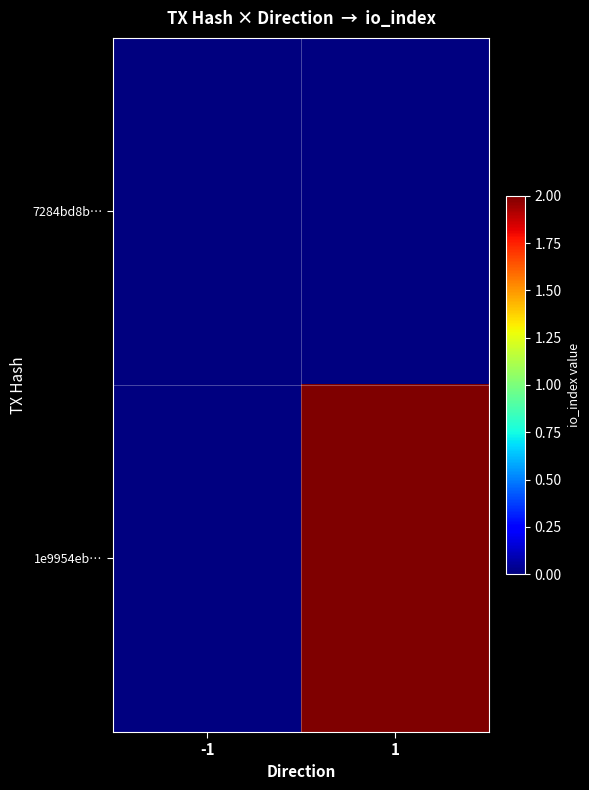

Is it true that 7284bd8b… equals 0.0 at -1?

True